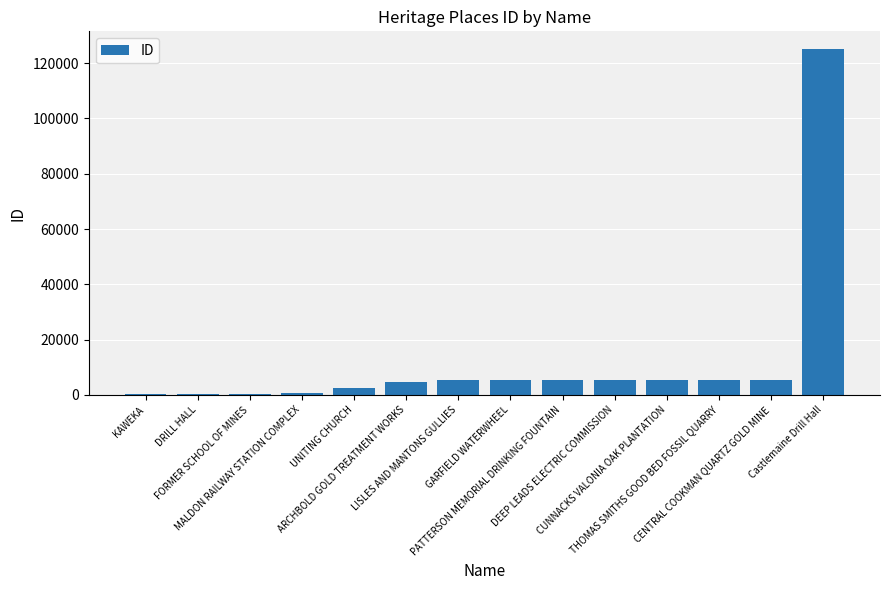

The value at Castlemaine Drill Hall is 178812. True or false?

False